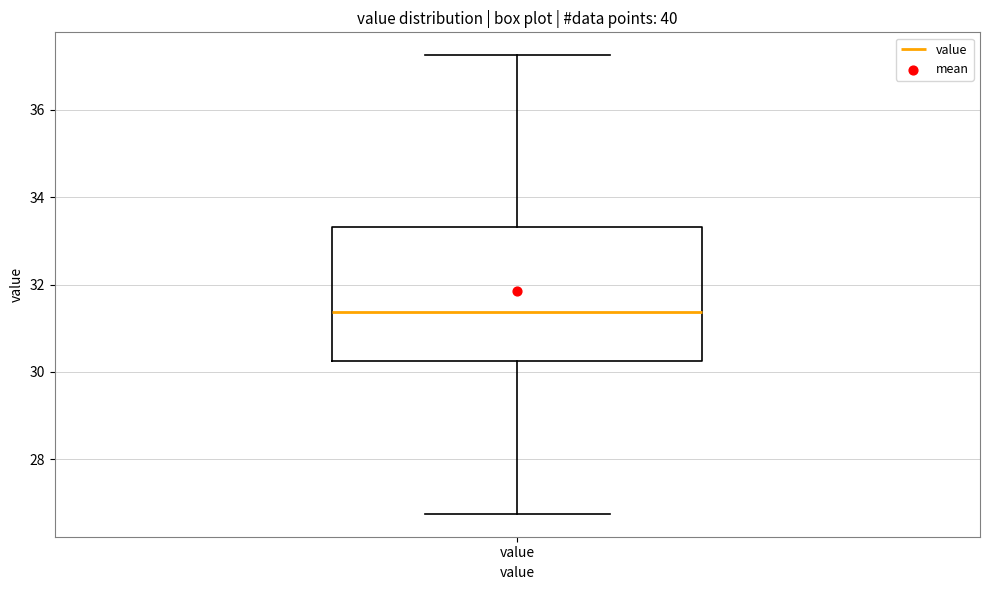

Read this box plot against the y-axis: the position of the median line, the range covered by the box, and the ends of both whiskers. The values are not printed on the chart, so give them approximately, as read against the axis.

median 31.4, box 30.2 to 33.4, whiskers 26.8 to 37.2